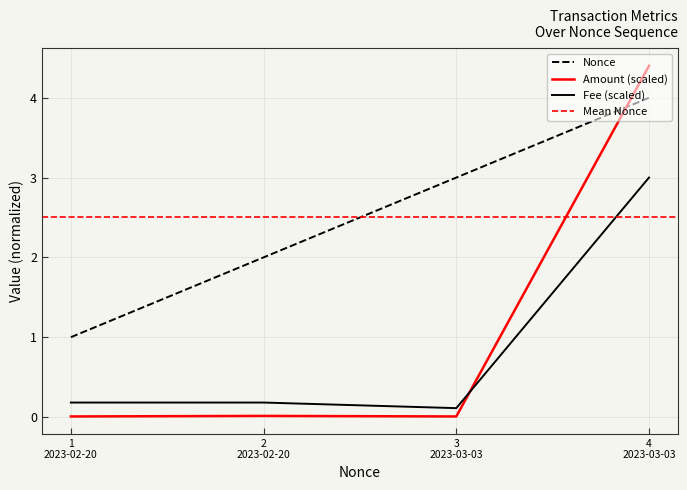

True or false: Nonce and Fee (scaled) intersect in this chart.

False